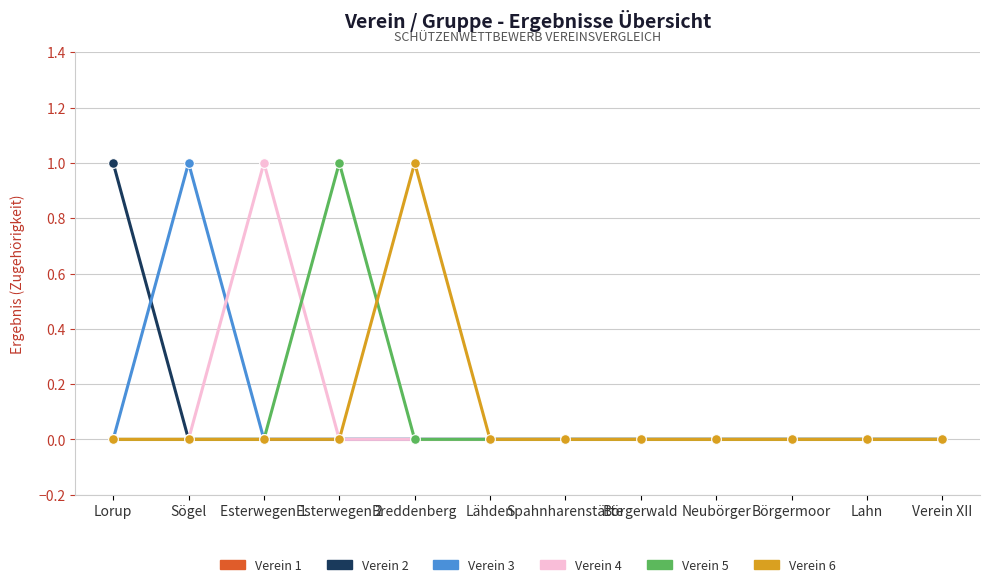

Reading left to right, list all the values displayed in this chart.

Verein 1: Lorup=0	Sögel=0	Esterwegen 1=0	Esterwegen 2=0	Breddenberg=0	Lähden=0	Spahnharenstätte=0	Börgerwald=0	Neubörger=0	Börgermoor=0	Lahn=0	Verein XII=0
Verein 2: Lorup=1	Sögel=0	Esterwegen 1=0	Esterwegen 2=0	Breddenberg=0	Lähden=0	Spahnharenstätte=0	Börgerwald=0	Neubörger=0	Börgermoor=0	Lahn=0	Verein XII=0
Verein 3: Lorup=0	Sögel=1	Esterwegen 1=0	Esterwegen 2=0	Breddenberg=0	Lähden=0	Spahnharenstätte=0	Börgerwald=0	Neubörger=0	Börgermoor=0	Lahn=0	Verein XII=0
Verein 4: Lorup=0	Sögel=0	Esterwegen 1=1	Esterwegen 2=0	Breddenberg=0	Lähden=0	Spahnharenstätte=0	Börgerwald=0	Neubörger=0	Börgermoor=0	Lahn=0	Verein XII=0
Verein 5: Lorup=0	Sögel=0	Esterwegen 1=0	Esterwegen 2=1	Breddenberg=0	Lähden=0	Spahnharenstätte=0	Börgerwald=0	Neubörger=0	Börgermoor=0	Lahn=0	Verein XII=0
Verein 6: Lorup=0	Sögel=0	Esterwegen 1=0	Esterwegen 2=0	Breddenberg=1	Lähden=0	Spahnharenstätte=0	Börgerwald=0	Neubörger=0	Börgermoor=0	Lahn=0	Verein XII=0